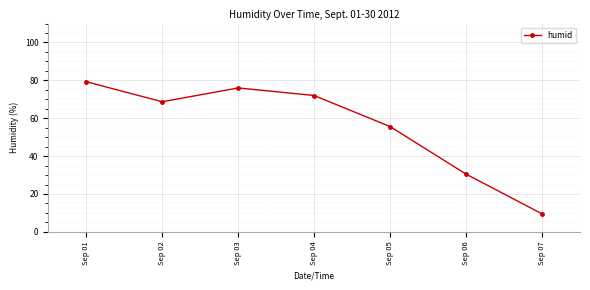

How many distinct data groups are displayed?

1